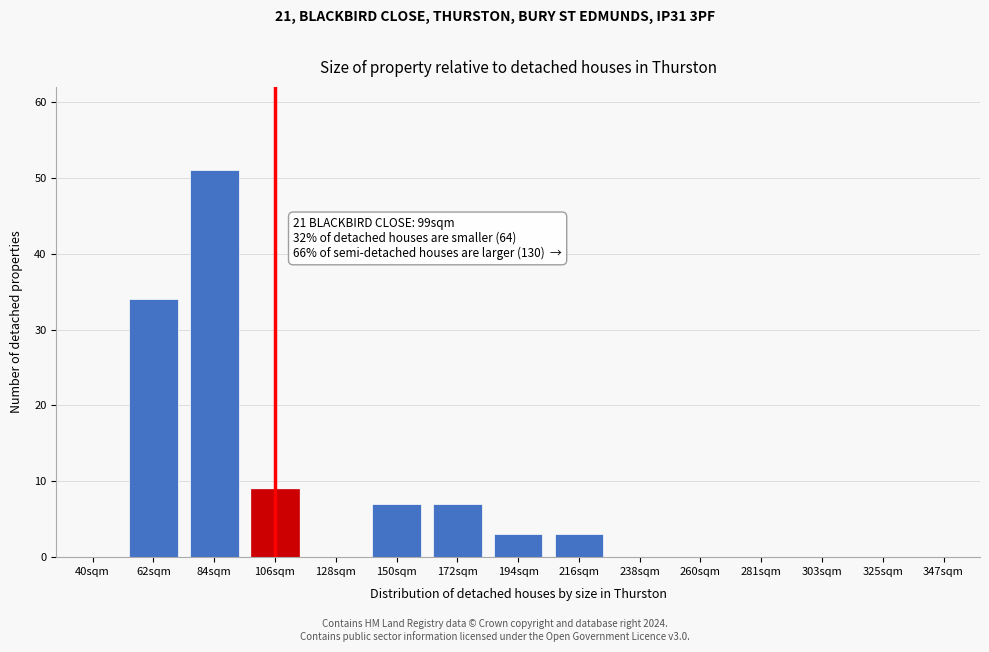

Between 216sqm and 325sqm, which is larger?

216sqm